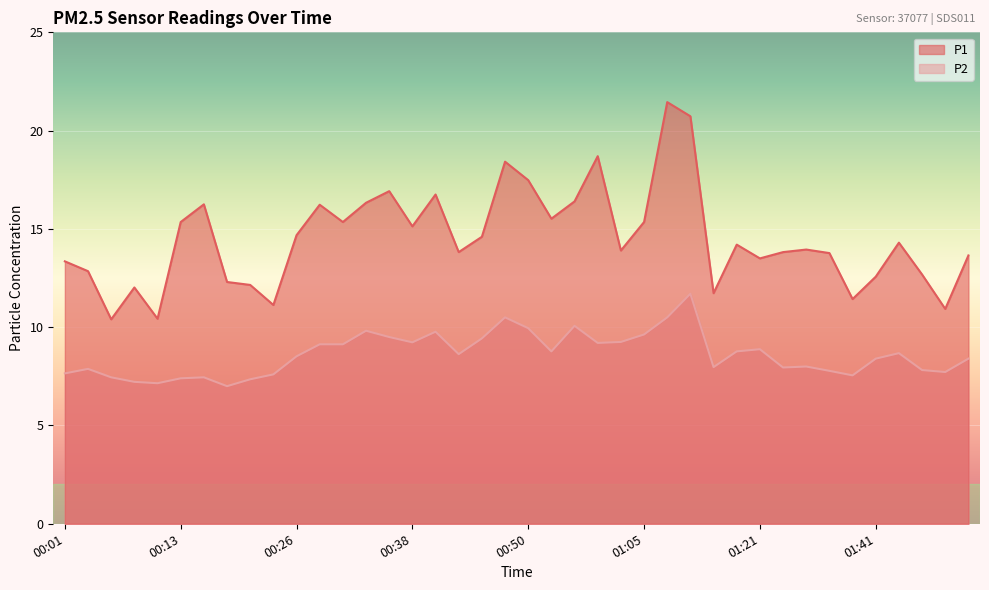

Which series has the largest total across all categories?

P1